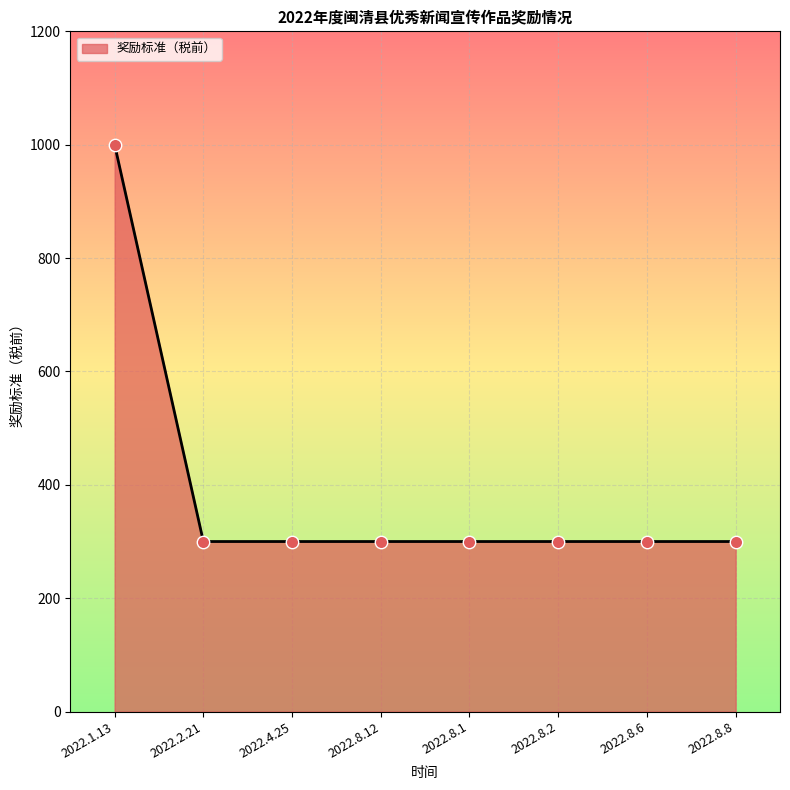

Approximately how many times larger is the value at 2022.8.12 compared to 2022.8.1?

1.0